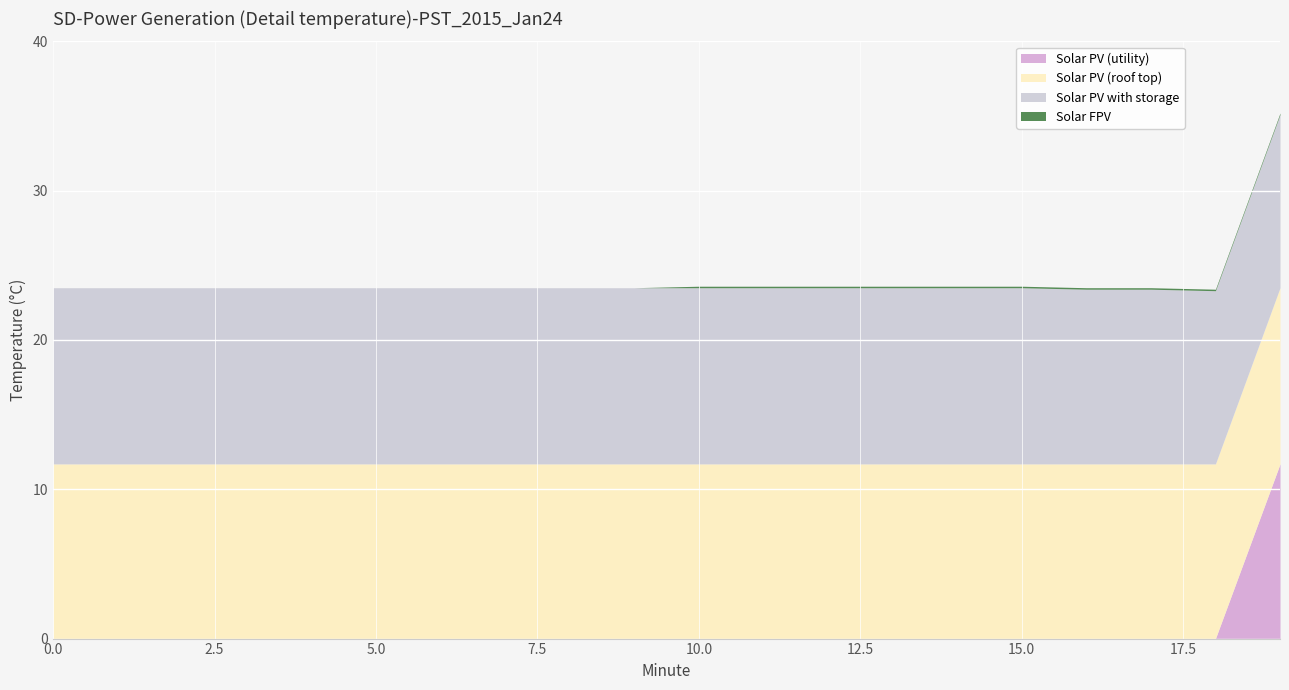

True or false: Solar FPV and Solar PV (roof top) cross at least once.

False